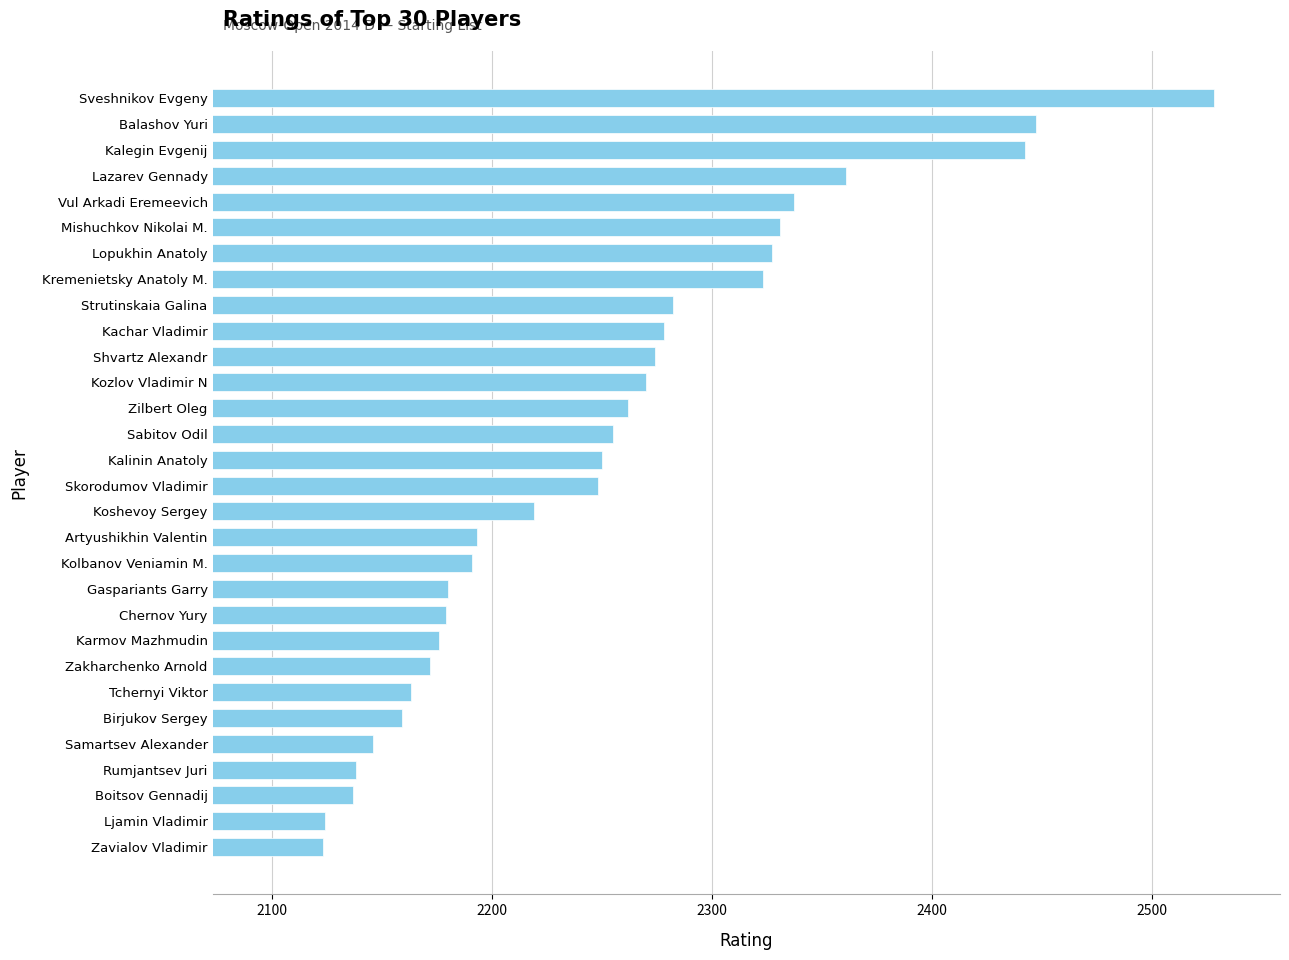

How many bars are there in total?

30